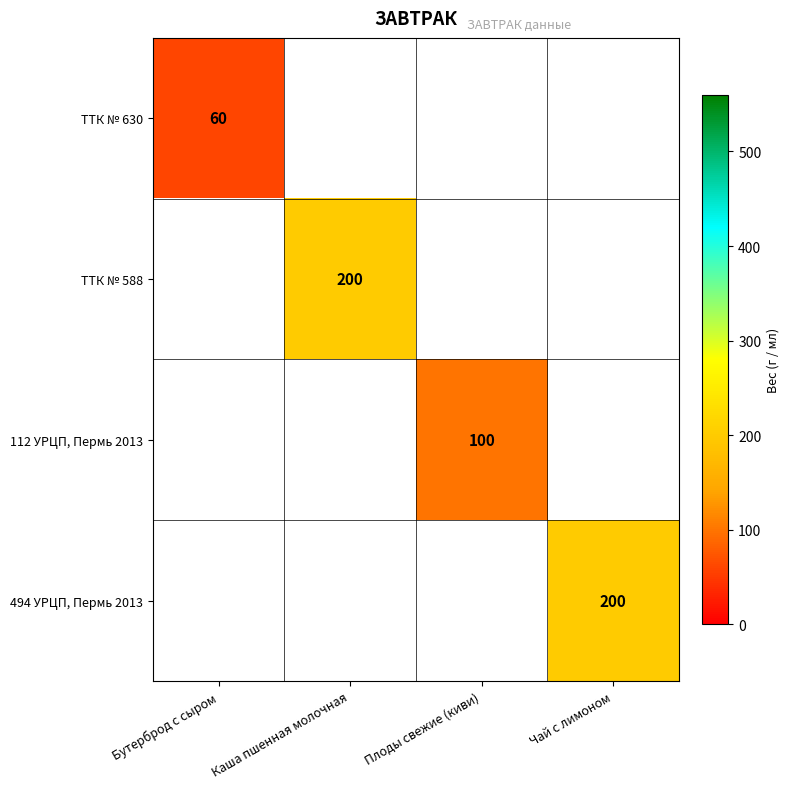

Is it true that ТТК № 630 equals 60 at Бутерброд с сыром?

True